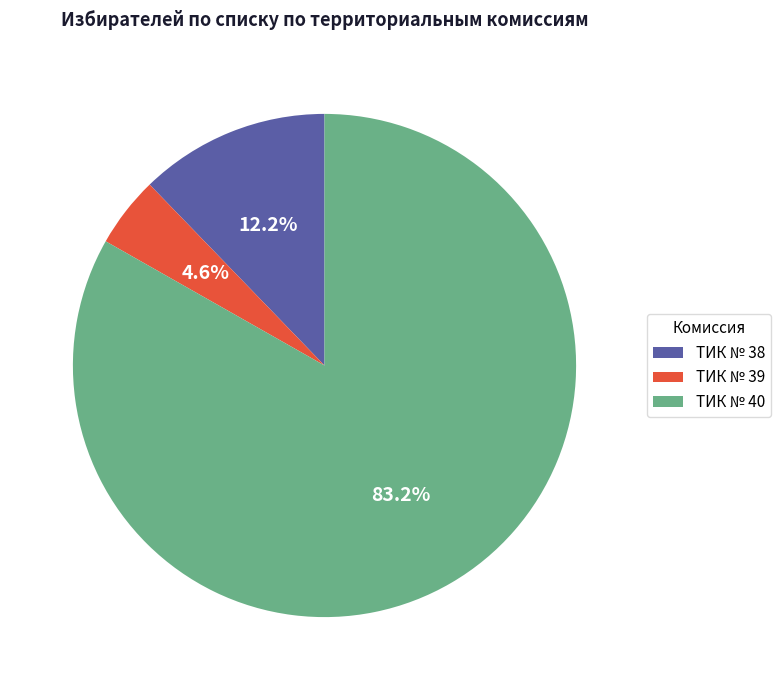

Is it true that ТИК № 39 is 5% of the pie?

True